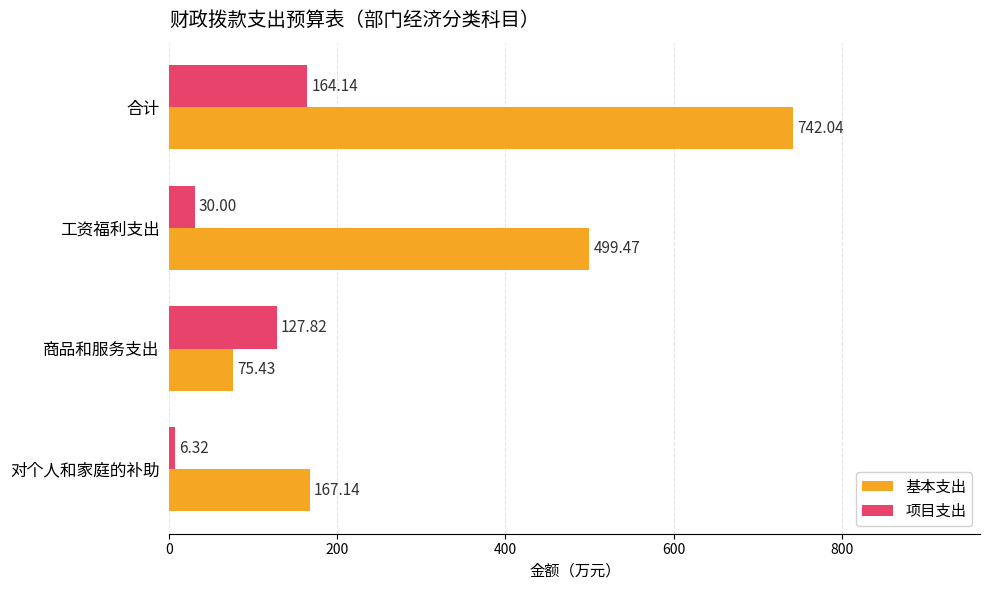

At which label does 基本支出 reach its minimum?

商品和服务支出